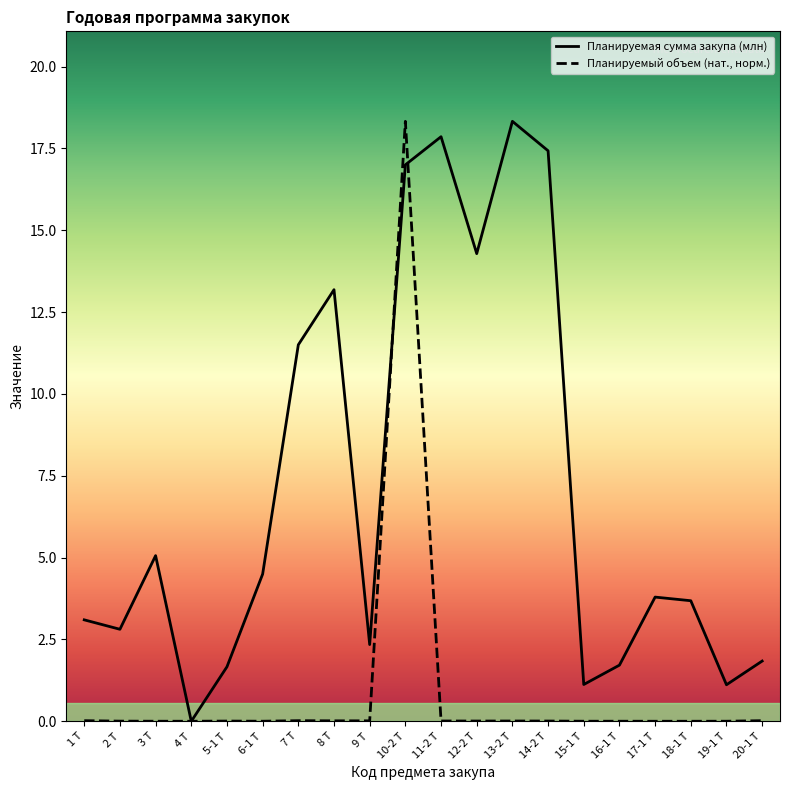

Does the chart display data point markers on the line(s)?

No